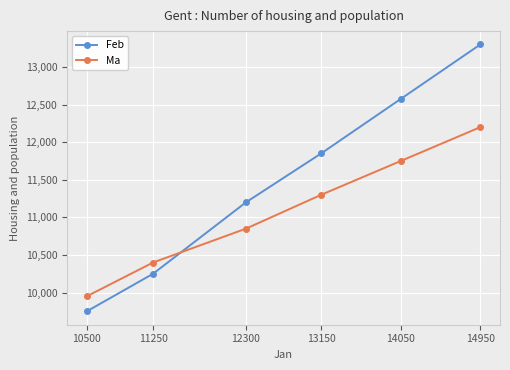

Reading left to right, what are all the values shown in this chart?

Feb: 10500=9750	11250=10250	12300=11200	13150=11850	14050=12575	14950=13300
Ma: 10500=9950	11250=10400	12300=10850	13150=11300	14050=11750	14950=12200